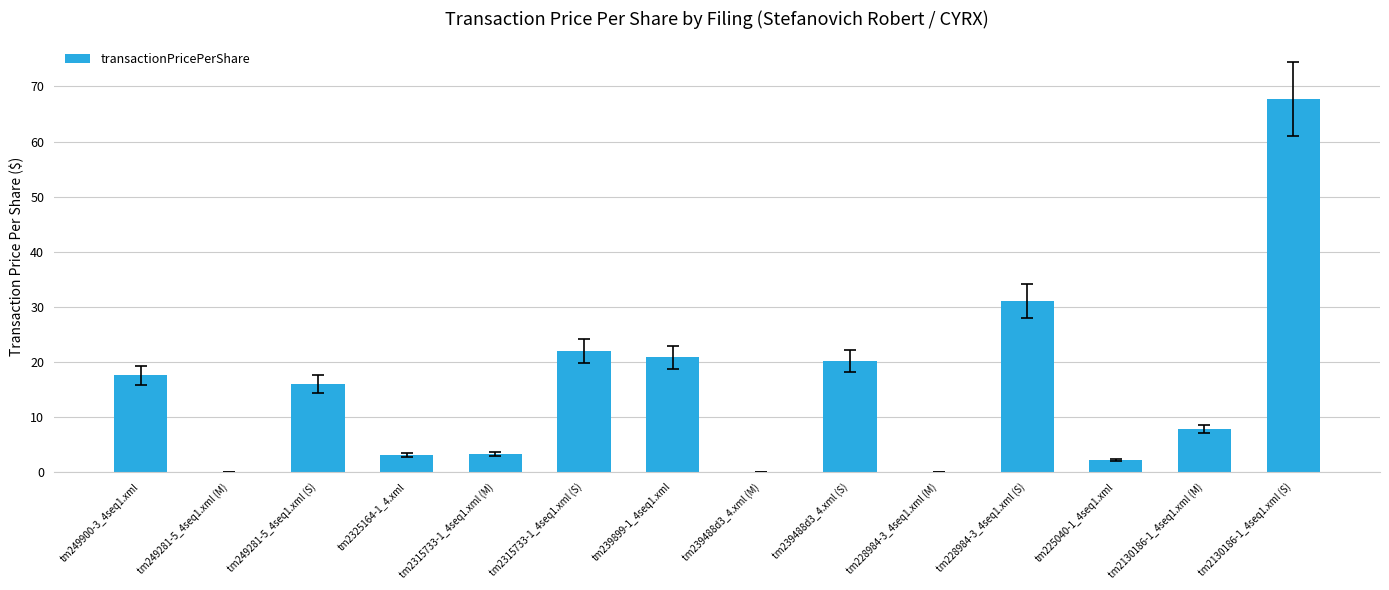

Between tm249281-5_4seq1.xml (M) and tm2325164-1_4.xml, which is larger?

tm2325164-1_4.xml